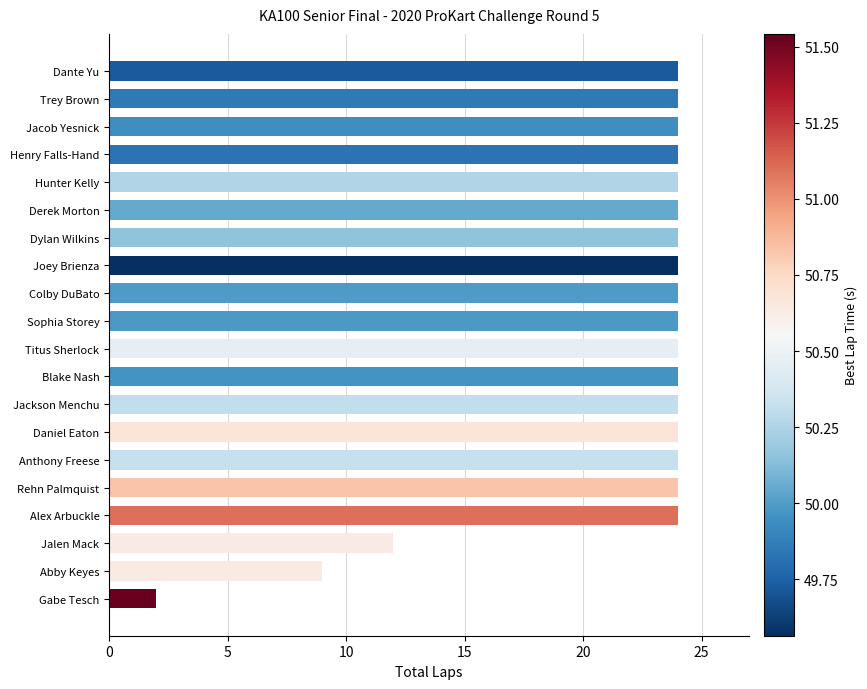

At which label is the value closest to 13?

Jalen Mack